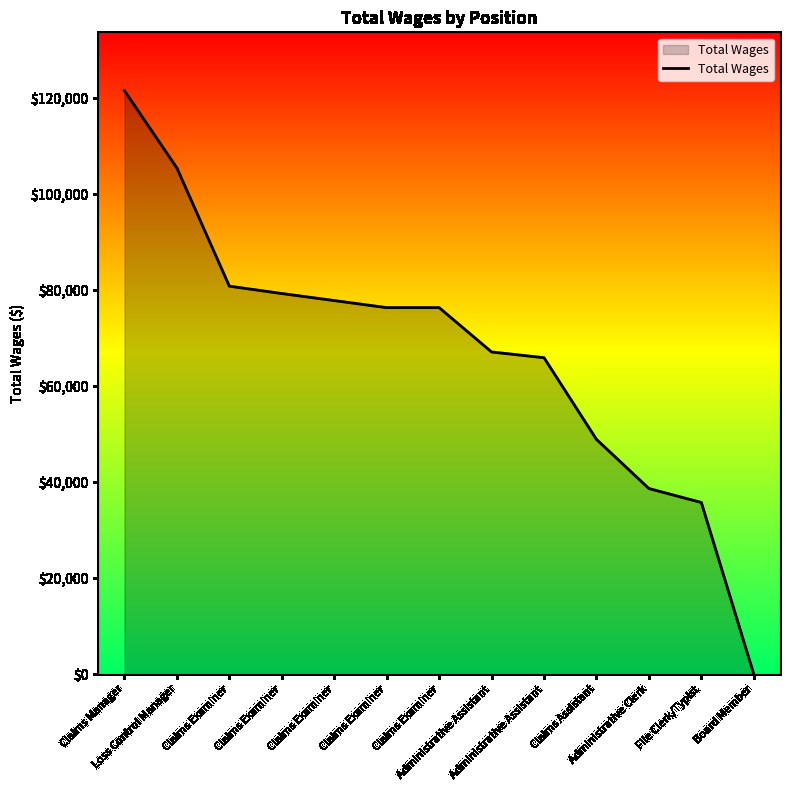

What is the change in value from Claims Examiner to Administrative Clerk?

-37680